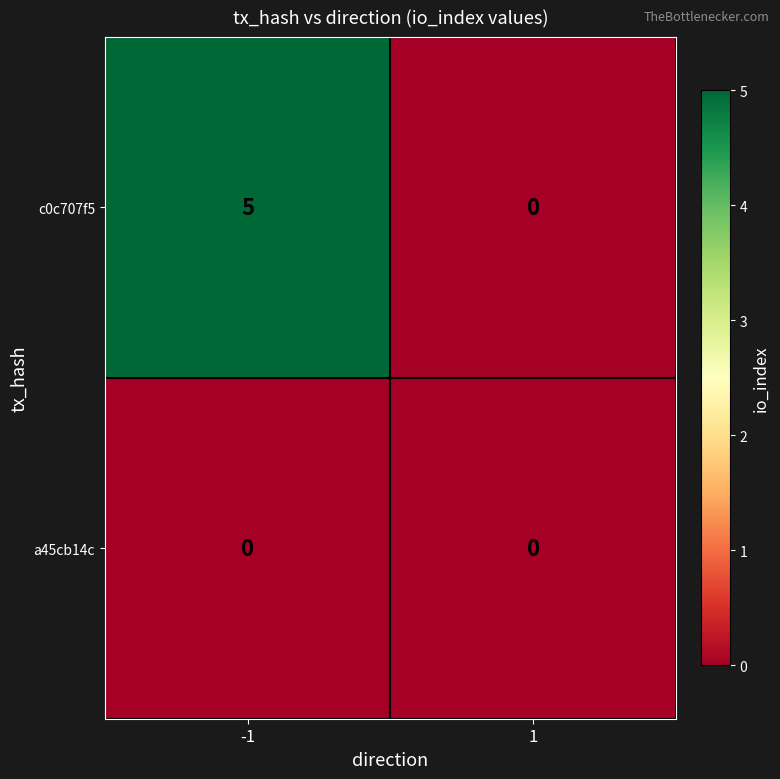

What is the difference between the c0c707f5 values at -1 and 1?

5